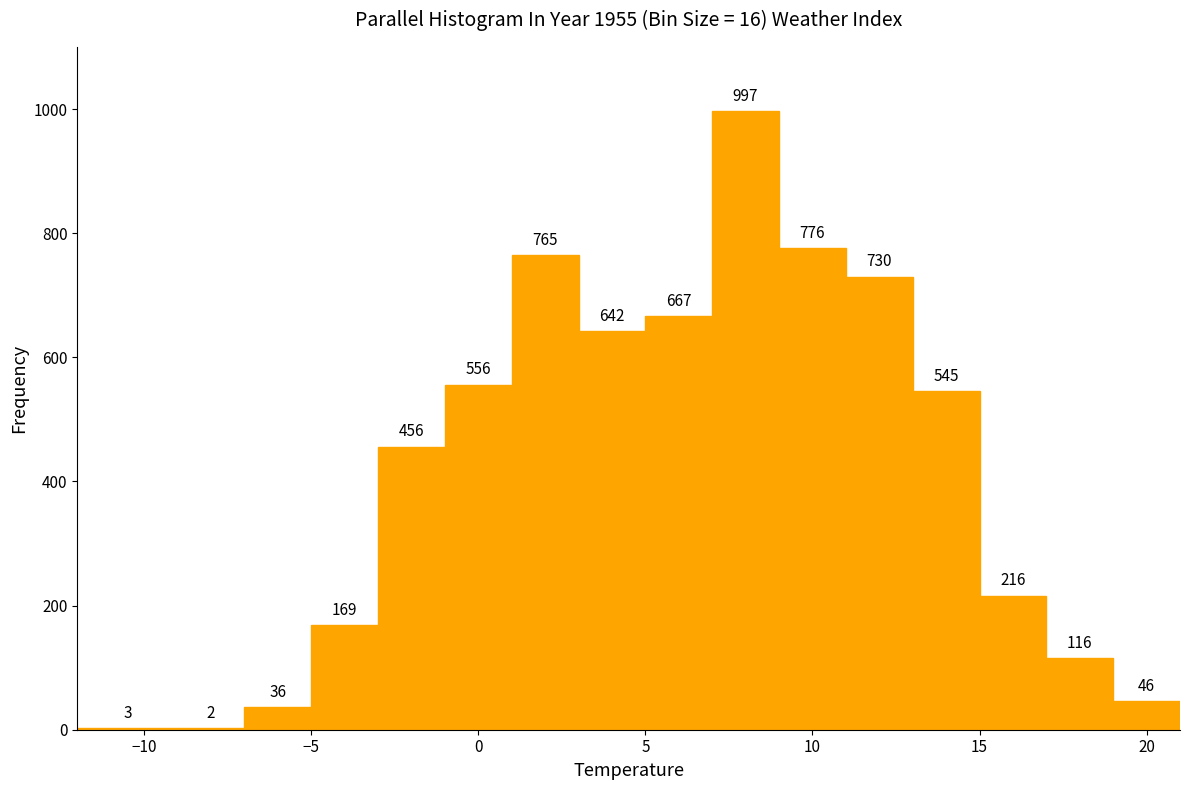

Reading left to right, list every bar in this chart as the range it spans on the x-axis followed by its height.

-12 to -9: 3
-9 to -7: 2
-7 to -5: 36
-5 to -3: 169
-3 to -1: 456
-1 to 1: 556
1 to 3: 765
3 to 5: 642
5 to 7: 667
7 to 9: 997
9 to 11: 776
11 to 13: 730
13 to 15: 545
15 to 17: 216
17 to 19: 116
19 to 21: 46